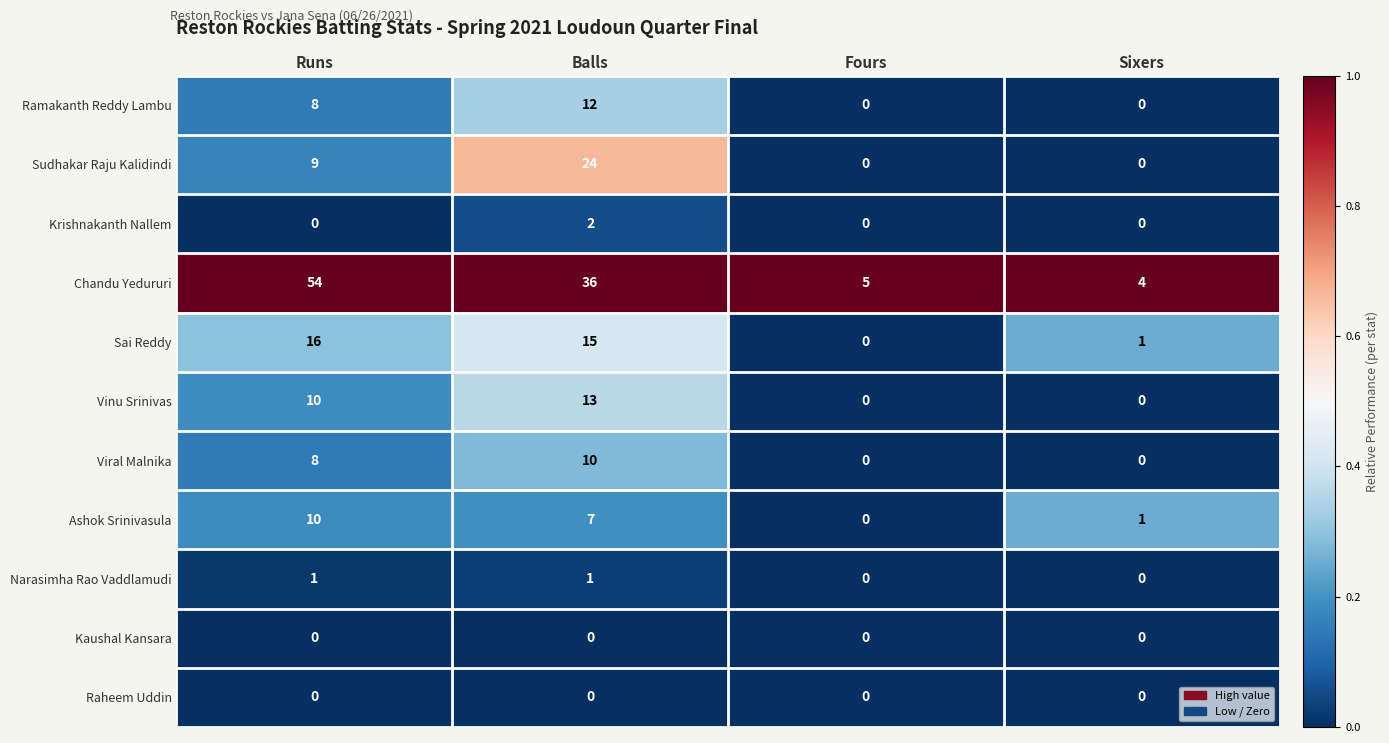

At which category is the sum across all series the highest?

Balls